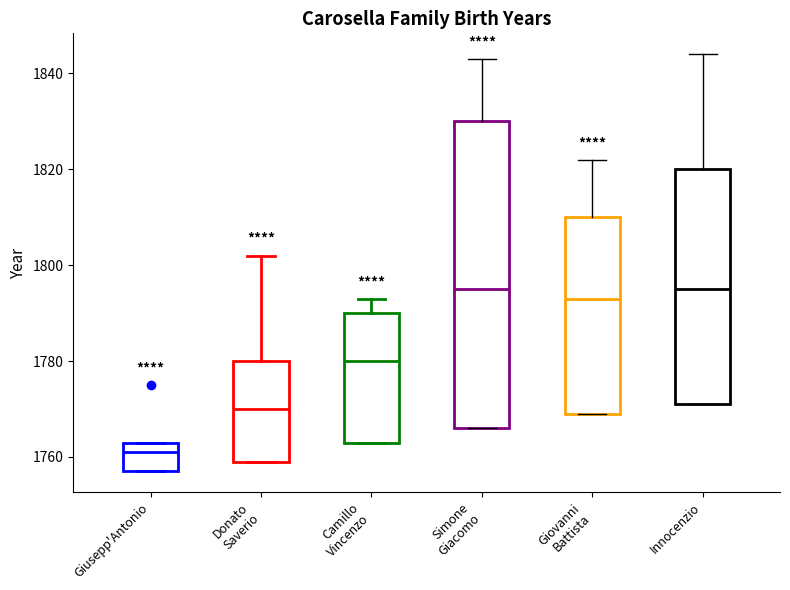

Which box is the tallest, from its lower edge to its upper edge?

Simone Giacomo